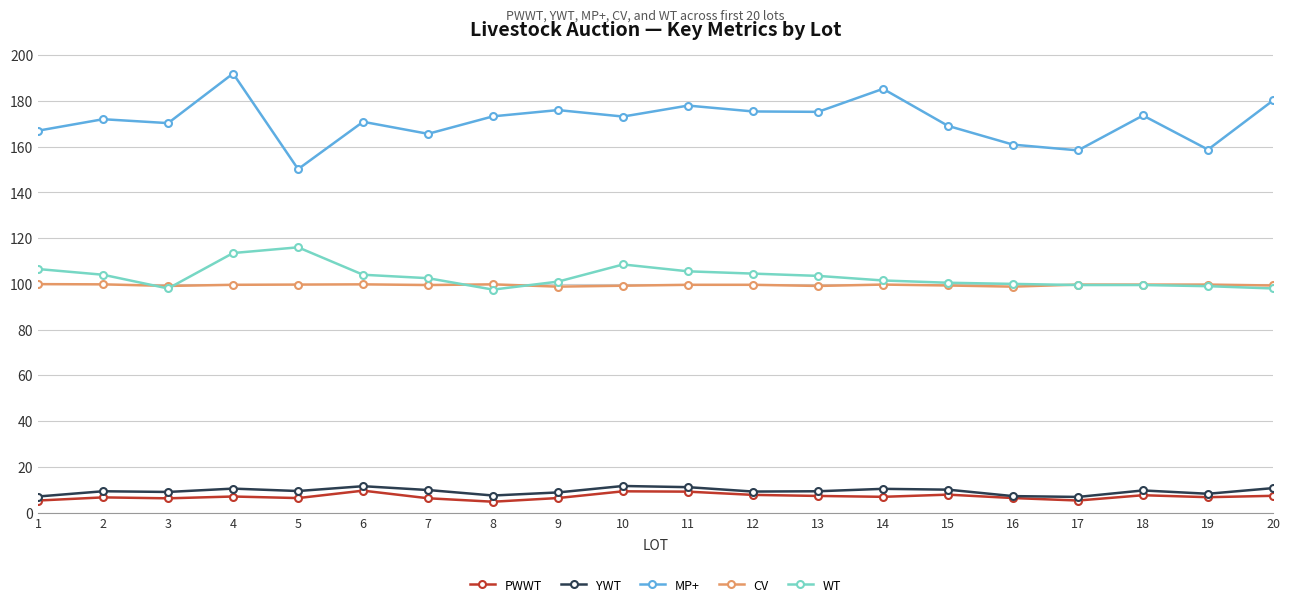

What is the difference between the maximum and minimum values in the YWT series?

4.8